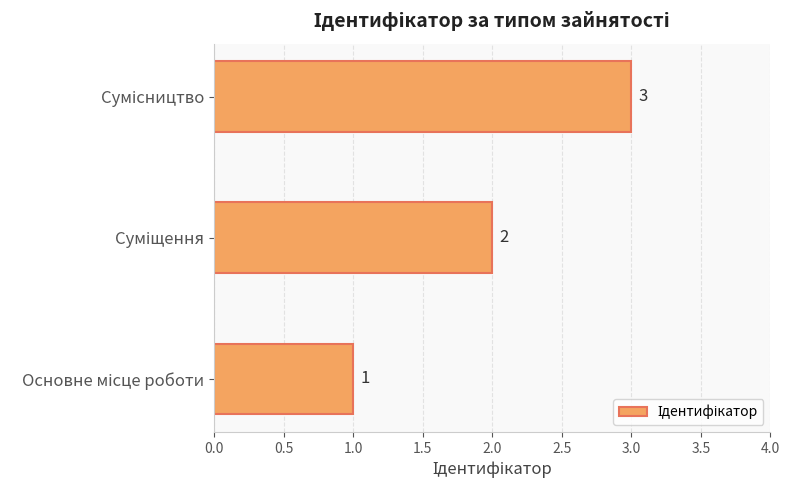

What is the maximum value shown in the chart?

3